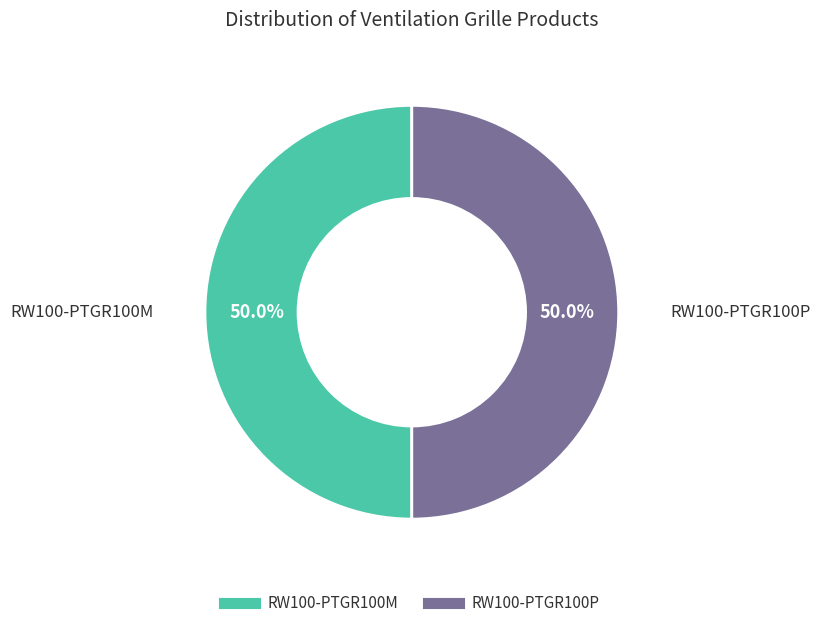

The RW100-PTGR100P slice represents 37% of the pie. True or false?

False